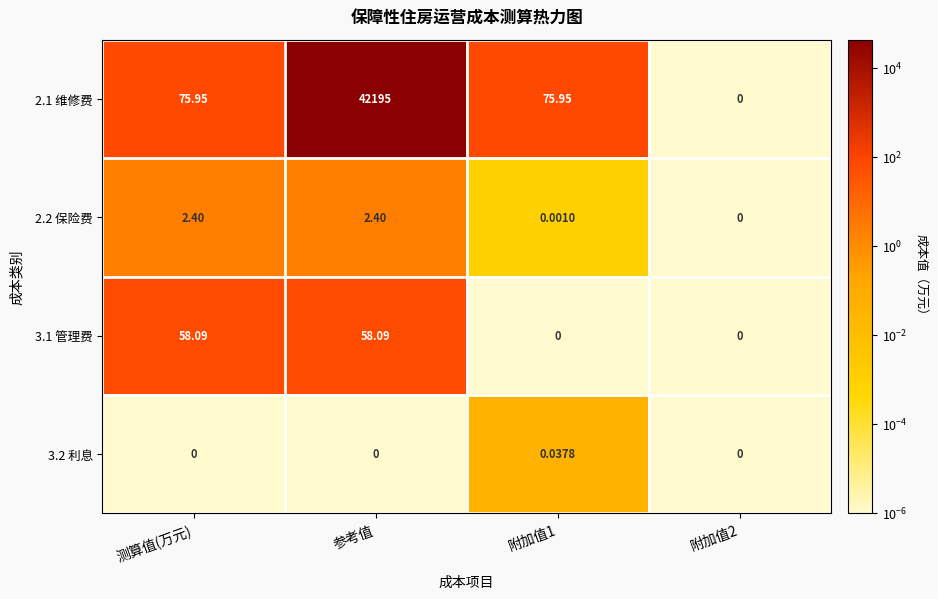

At which category is the sum across all series the highest?

参考值